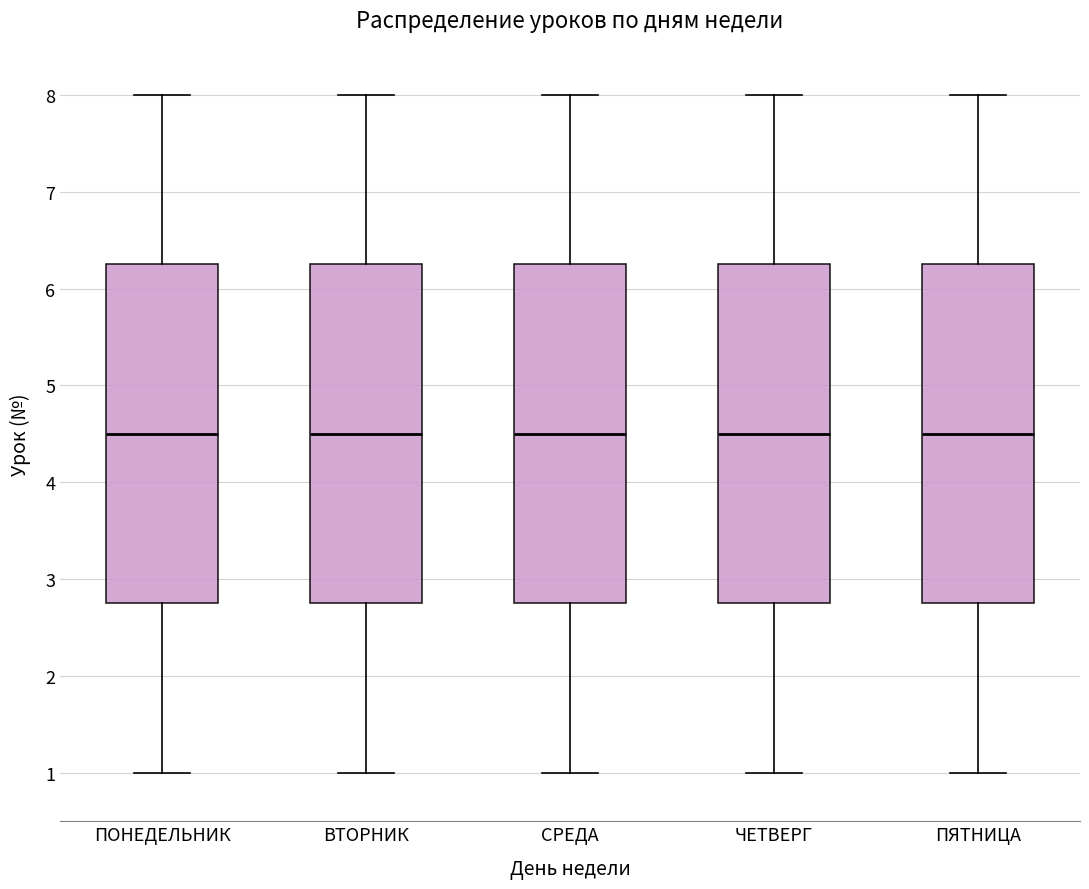

Reading left to right, transcribe this box plot: for each box, give where its median line is, the range the box spans, and where its two whiskers end, as read against the y-axis. The values are not printed on the chart, so give them approximately, as read against the axis.

ПОНЕДЕЛЬНИК: median 4.5, box 2.8 to 6.3, whiskers 1.0 to 8.0
ВТОРНИК: median 4.5, box 2.8 to 6.3, whiskers 1.0 to 8.0
СРЕДА: median 4.5, box 2.8 to 6.3, whiskers 1.0 to 8.0
ЧЕТВЕРГ: median 4.5, box 2.8 to 6.3, whiskers 1.0 to 8.0
ПЯТНИЦА: median 4.5, box 2.8 to 6.3, whiskers 1.0 to 8.0